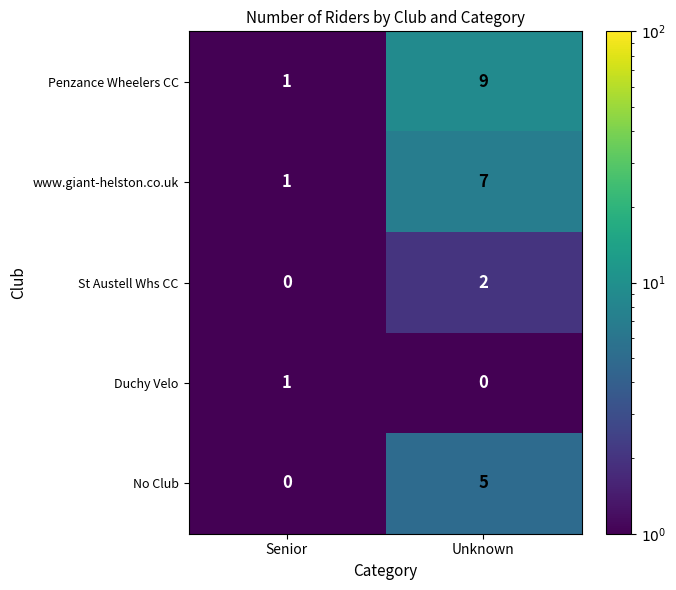

Rank the series by their maximum value, from highest to lowest.

Penzance Wheelers CC, www.giant-helston.co.uk, No Club, St Austell Whs CC, Duchy Velo